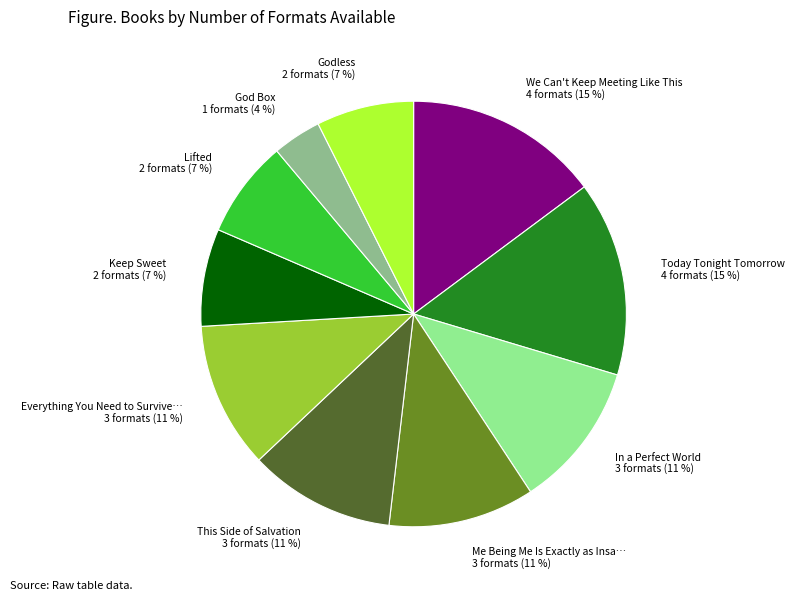

Count the number of slices in the pie.

10